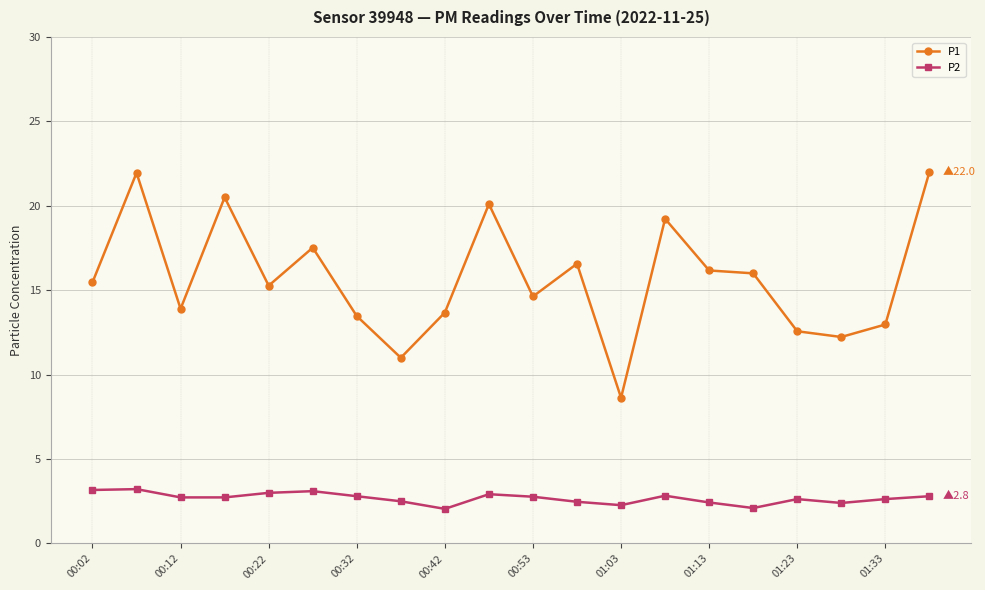

True or false: P1 and P2 cross at least once.

False